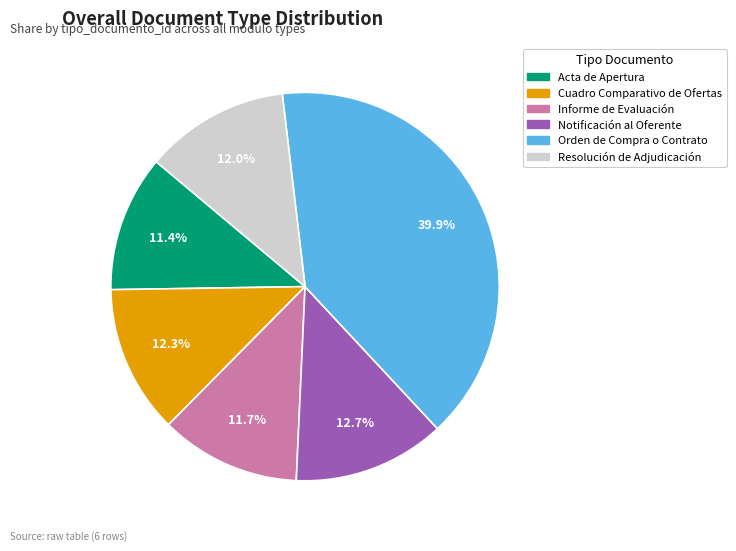

To the nearest percent, what portion does Orden de Compra o Contrato represent?

40%